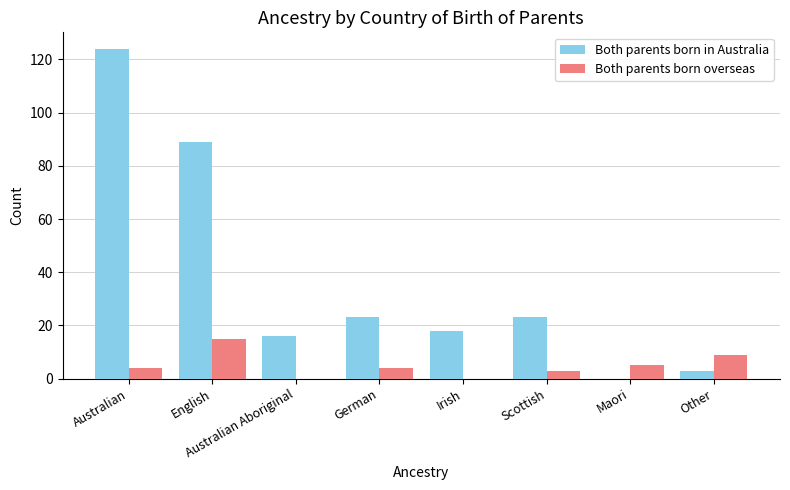

What is the difference between the Both parents born in Australia values at German and Australian?

101